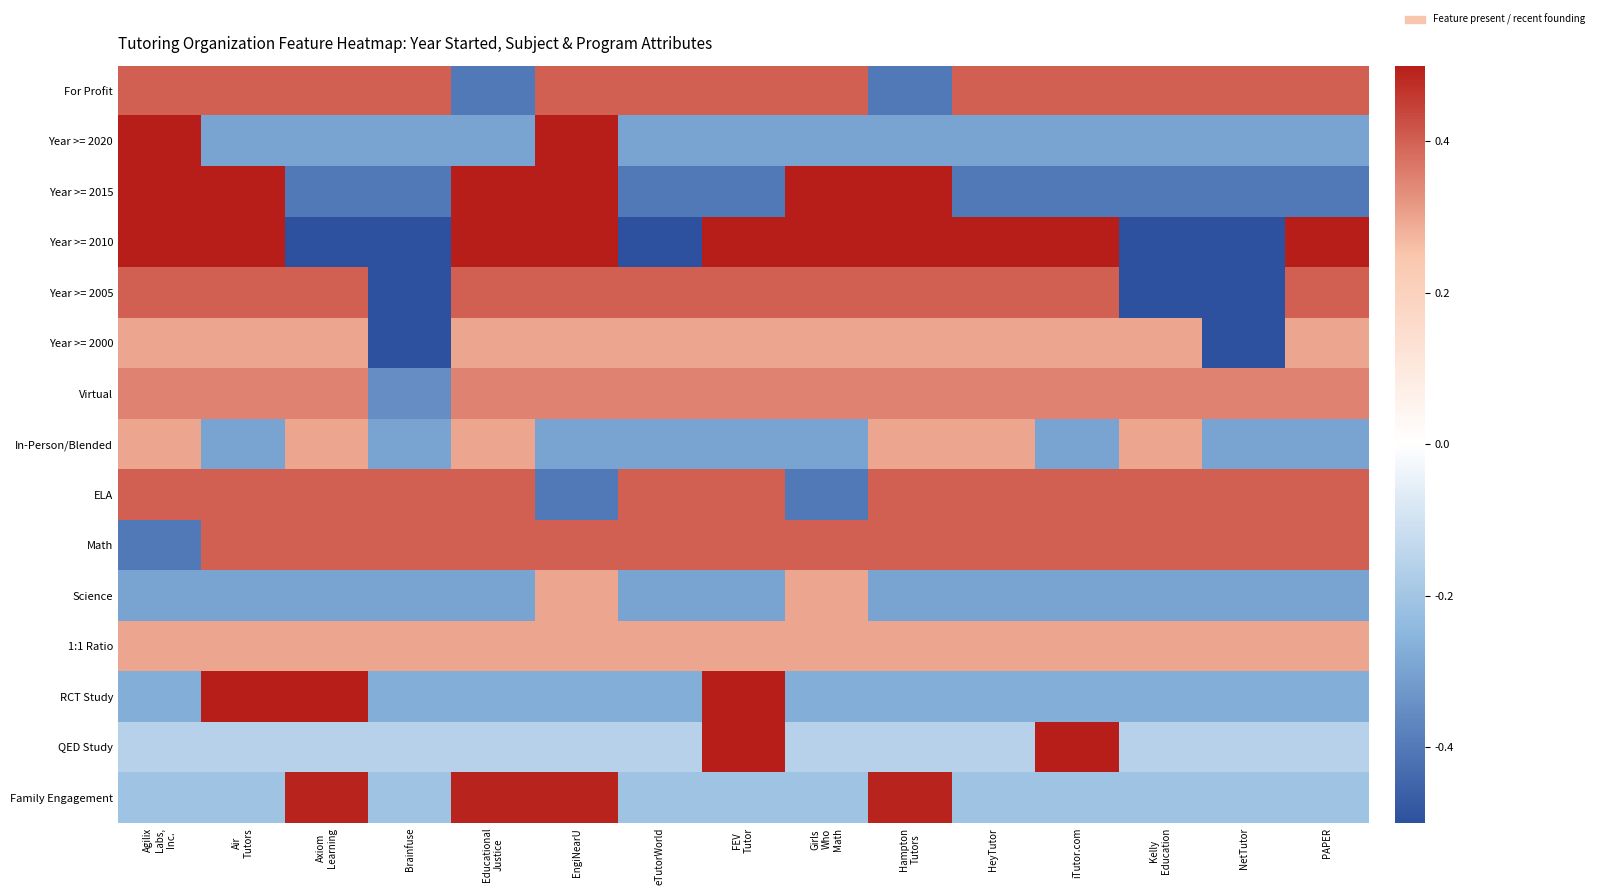

Reading left to right, extract all data points from this chart.

For Profit: Agilix
Labs,
Inc.=0.4	Air
Tutors=0.4	Axiom
Learning=0.4	Brainfuse=0.4	Educational
Justice=-0.4	EngiNearU=0.4	eTutorWorld=0.4	FEV
Tutor=0.4	Girls
Who
Math=0.4	Hampton
Tutors=-0.4	HeyTutor=0.4	iTutor.com=0.4	Kelly
Education=0.4	NetTutor=0.4	PAPER=0.4
Year >= 2020: Agilix
Labs,
Inc.=0.5	Air
Tutors=-0.3	Axiom
Learning=-0.3	Brainfuse=-0.3	Educational
Justice=-0.3	EngiNearU=0.5	eTutorWorld=-0.3	FEV
Tutor=-0.3	Girls
Who
Math=-0.3	Hampton
Tutors=-0.3	HeyTutor=-0.3	iTutor.com=-0.3	Kelly
Education=-0.3	NetTutor=-0.3	PAPER=-0.3
Year >= 2015: Agilix
Labs,
Inc.=0.5	Air
Tutors=0.5	Axiom
Learning=-0.4	Brainfuse=-0.4	Educational
Justice=0.5	EngiNearU=0.5	eTutorWorld=-0.4	FEV
Tutor=-0.4	Girls
Who
Math=0.5	Hampton
Tutors=0.5	HeyTutor=-0.4	iTutor.com=-0.4	Kelly
Education=-0.4	NetTutor=-0.4	PAPER=-0.4
Year >= 2010: Agilix
Labs,
Inc.=0.5	Air
Tutors=0.5	Axiom
Learning=-0.5	Brainfuse=-0.5	Educational
Justice=0.5	EngiNearU=0.5	eTutorWorld=-0.5	FEV
Tutor=0.5	Girls
Who
Math=0.5	Hampton
Tutors=0.5	HeyTutor=0.5	iTutor.com=0.5	Kelly
Education=-0.5	NetTutor=-0.5	PAPER=0.5
Year >= 2005: Agilix
Labs,
Inc.=0.4	Air
Tutors=0.4	Axiom
Learning=0.4	Brainfuse=-0.5	Educational
Justice=0.4	EngiNearU=0.4	eTutorWorld=0.4	FEV
Tutor=0.4	Girls
Who
Math=0.4	Hampton
Tutors=0.4	HeyTutor=0.4	iTutor.com=0.4	Kelly
Education=-0.5	NetTutor=-0.5	PAPER=0.4
Year >= 2000: Agilix
Labs,
Inc.=0.3	Air
Tutors=0.3	Axiom
Learning=0.3	Brainfuse=-0.5	Educational
Justice=0.3	EngiNearU=0.3	eTutorWorld=0.3	FEV
Tutor=0.3	Girls
Who
Math=0.3	Hampton
Tutors=0.3	HeyTutor=0.3	iTutor.com=0.3	Kelly
Education=0.3	NetTutor=-0.5	PAPER=0.3
Virtual: Agilix
Labs,
Inc.=0.3	Air
Tutors=0.3	Axiom
Learning=0.3	Brainfuse=-0.3	Educational
Justice=0.3	EngiNearU=0.3	eTutorWorld=0.3	FEV
Tutor=0.3	Girls
Who
Math=0.3	Hampton
Tutors=0.3	HeyTutor=0.3	iTutor.com=0.3	Kelly
Education=0.3	NetTutor=0.3	PAPER=0.3
In-Person/Blended: Agilix
Labs,
Inc.=0.3	Air
Tutors=-0.3	Axiom
Learning=0.3	Brainfuse=-0.3	Educational
Justice=0.3	EngiNearU=-0.3	eTutorWorld=-0.3	FEV
Tutor=-0.3	Girls
Who
Math=-0.3	Hampton
Tutors=0.3	HeyTutor=0.3	iTutor.com=-0.3	Kelly
Education=0.3	NetTutor=-0.3	PAPER=-0.3
ELA: Agilix
Labs,
Inc.=0.4	Air
Tutors=0.4	Axiom
Learning=0.4	Brainfuse=0.4	Educational
Justice=0.4	EngiNearU=-0.4	eTutorWorld=0.4	FEV
Tutor=0.4	Girls
Who
Math=-0.4	Hampton
Tutors=0.4	HeyTutor=0.4	iTutor.com=0.4	Kelly
Education=0.4	NetTutor=0.4	PAPER=0.4
Math: Agilix
Labs,
Inc.=-0.4	Air
Tutors=0.4	Axiom
Learning=0.4	Brainfuse=0.4	Educational
Justice=0.4	EngiNearU=0.4	eTutorWorld=0.4	FEV
Tutor=0.4	Girls
Who
Math=0.4	Hampton
Tutors=0.4	HeyTutor=0.4	iTutor.com=0.4	Kelly
Education=0.4	NetTutor=0.4	PAPER=0.4
Science: Agilix
Labs,
Inc.=-0.3	Air
Tutors=-0.3	Axiom
Learning=-0.3	Brainfuse=-0.3	Educational
Justice=-0.3	EngiNearU=0.3	eTutorWorld=-0.3	FEV
Tutor=-0.3	Girls
Who
Math=0.3	Hampton
Tutors=-0.3	HeyTutor=-0.3	iTutor.com=-0.3	Kelly
Education=-0.3	NetTutor=-0.3	PAPER=-0.3
1:1 Ratio: Agilix
Labs,
Inc.=0.3	Air
Tutors=0.3	Axiom
Learning=0.3	Brainfuse=0.3	Educational
Justice=0.3	EngiNearU=0.3	eTutorWorld=0.3	FEV
Tutor=0.3	Girls
Who
Math=0.3	Hampton
Tutors=0.3	HeyTutor=0.3	iTutor.com=0.3	Kelly
Education=0.3	NetTutor=0.3	PAPER=0.3
RCT Study: Agilix
Labs,
Inc.=-0.3	Air
Tutors=0.5	Axiom
Learning=0.5	Brainfuse=-0.3	Educational
Justice=-0.3	EngiNearU=-0.3	eTutorWorld=-0.3	FEV
Tutor=0.5	Girls
Who
Math=-0.3	Hampton
Tutors=-0.3	HeyTutor=-0.3	iTutor.com=-0.3	Kelly
Education=-0.3	NetTutor=-0.3	PAPER=-0.3
QED Study: Agilix
Labs,
Inc.=-0.2	Air
Tutors=-0.2	Axiom
Learning=-0.2	Brainfuse=-0.2	Educational
Justice=-0.2	EngiNearU=-0.2	eTutorWorld=-0.2	FEV
Tutor=0.5	Girls
Who
Math=-0.2	Hampton
Tutors=-0.2	HeyTutor=-0.2	iTutor.com=0.5	Kelly
Education=-0.2	NetTutor=-0.2	PAPER=-0.2
Family Engagement: Agilix
Labs,
Inc.=-0.2	Air
Tutors=-0.2	Axiom
Learning=0.5	Brainfuse=-0.2	Educational
Justice=0.5	EngiNearU=0.5	eTutorWorld=-0.2	FEV
Tutor=-0.2	Girls
Who
Math=-0.2	Hampton
Tutors=0.5	HeyTutor=-0.2	iTutor.com=-0.2	Kelly
Education=-0.2	NetTutor=-0.2	PAPER=-0.2